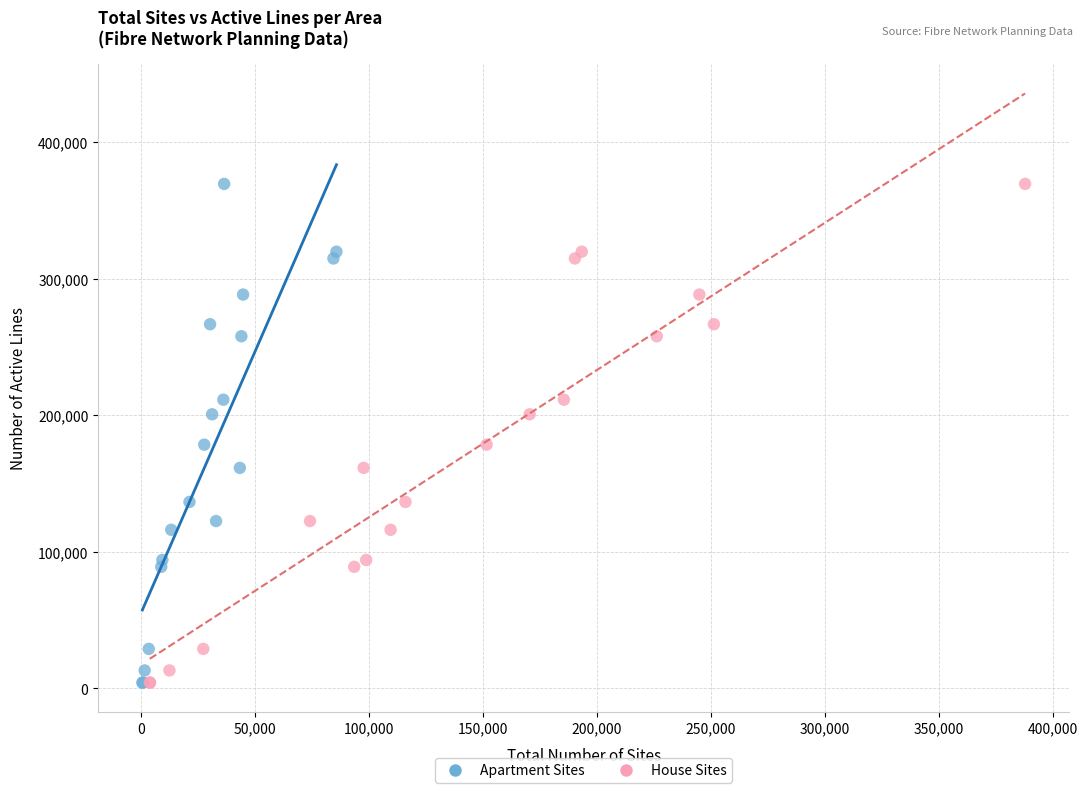

What are all the series names shown in the legend?

Apartment Sites, House Sites